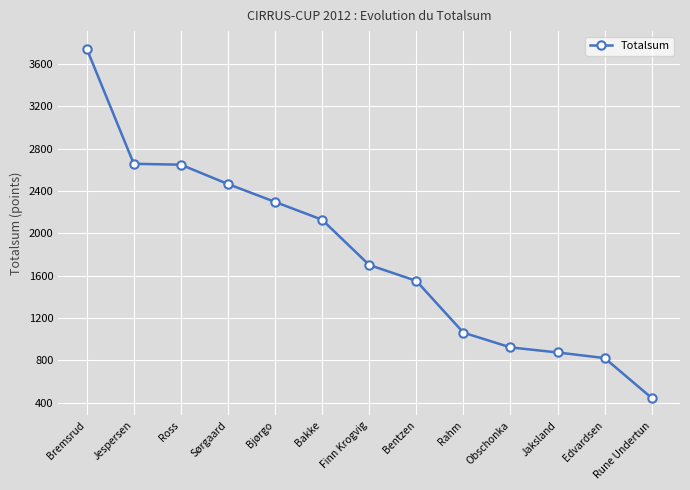

How many lines are shown in the chart?

1